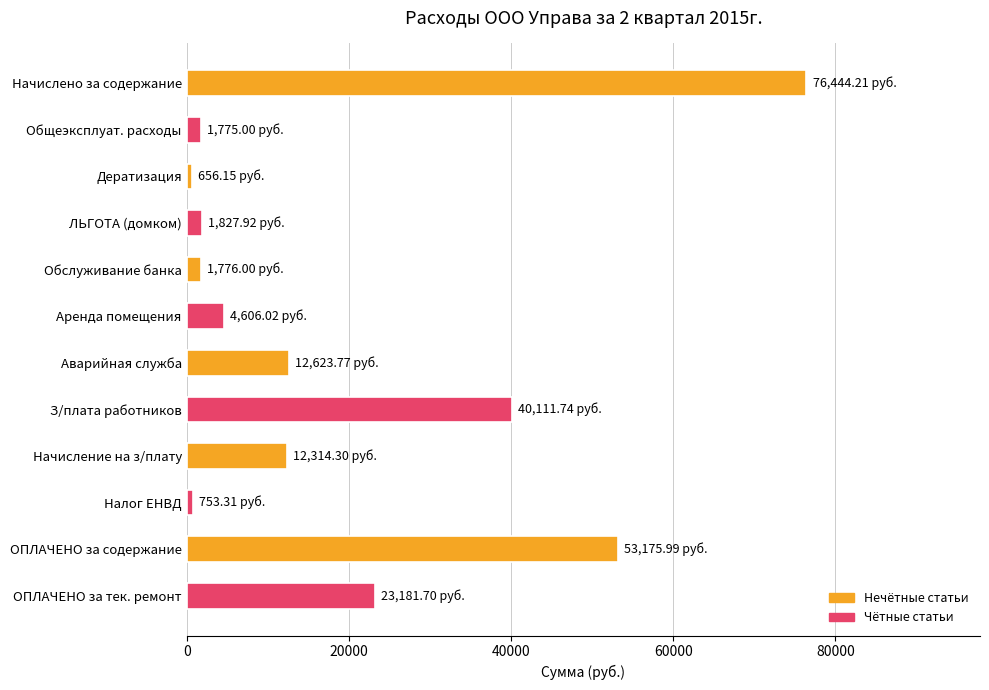

Where is the data nearest to the value 38550?

З/плата работников